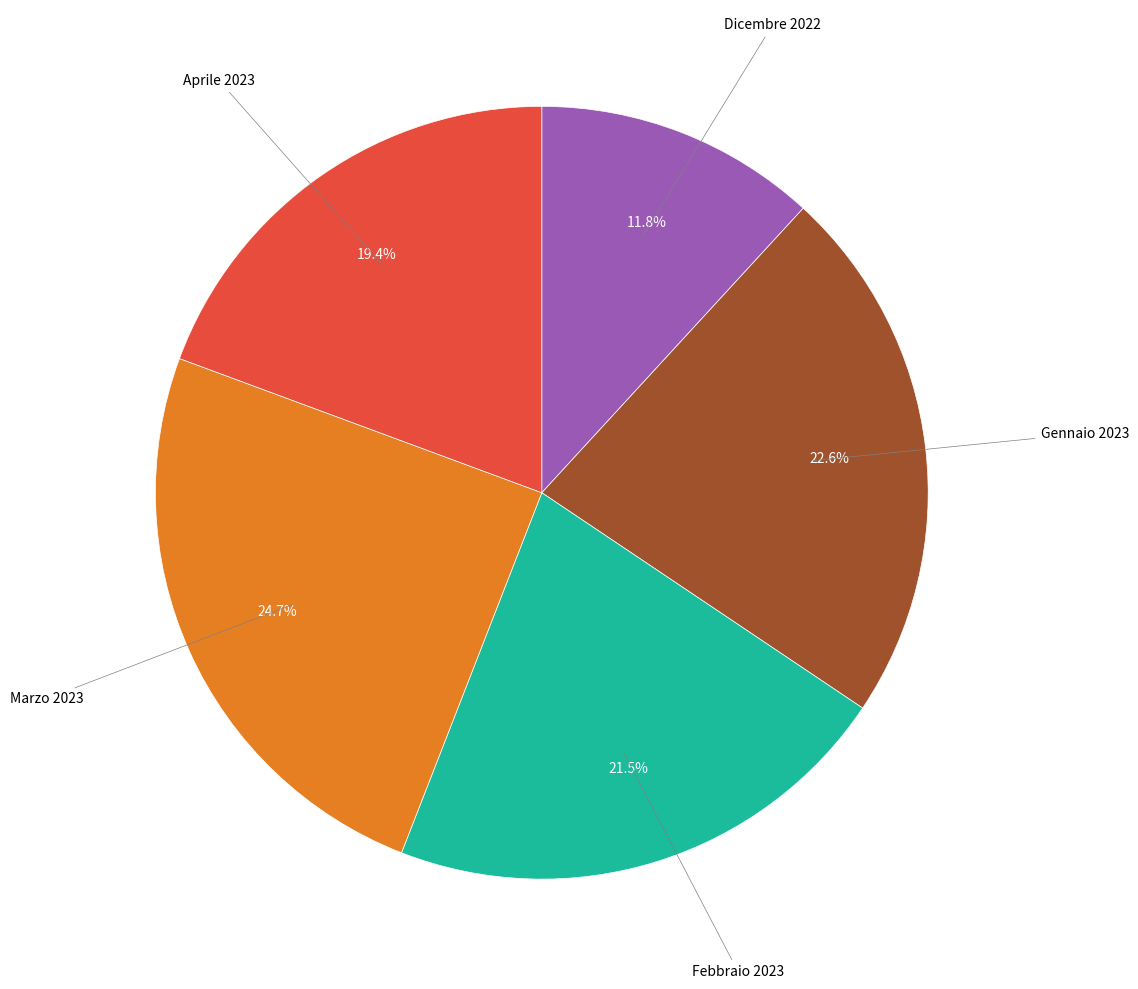

Count the number of slices in the pie.

5